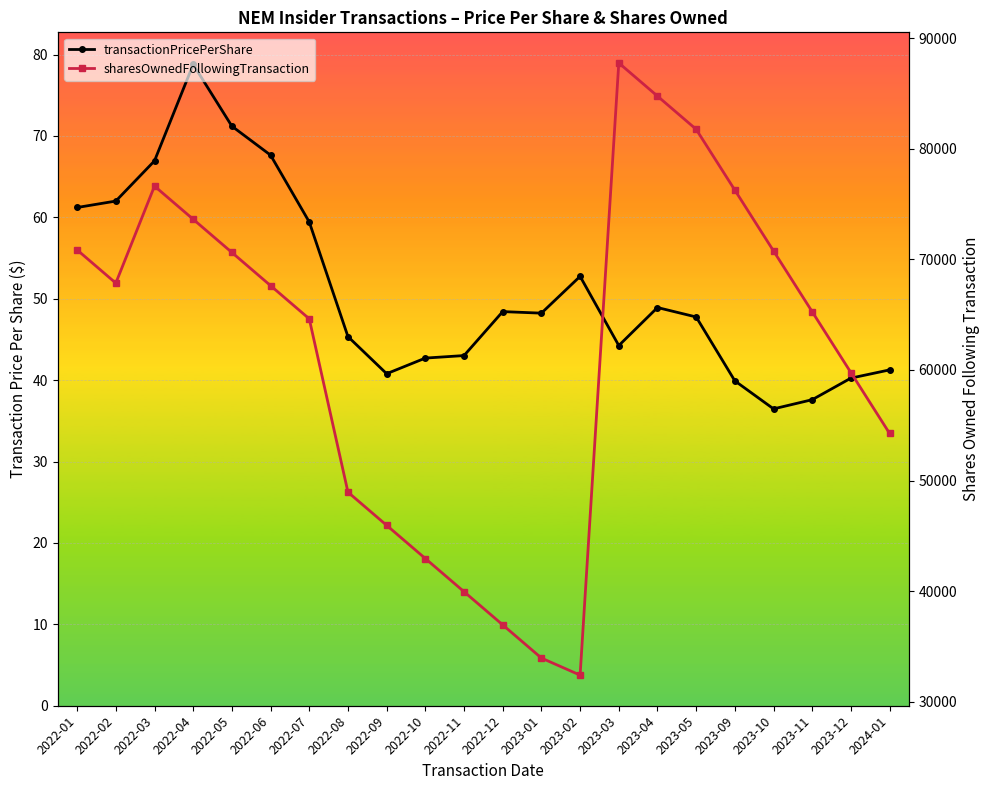

What is the value of the transactionPricePerShare point at the 5th from the left?

71.2